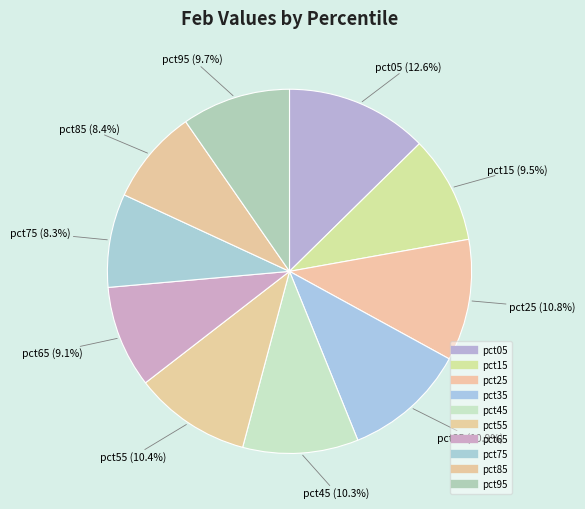

Is there any slice that represents more than half of the pie?

No